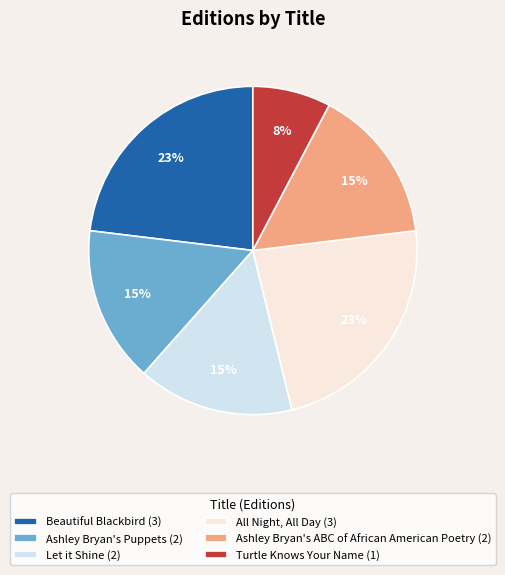

Is the sum of Ashley Bryan's ABC of African American Poetry and Turtle Knows Your Name greater than half?

No